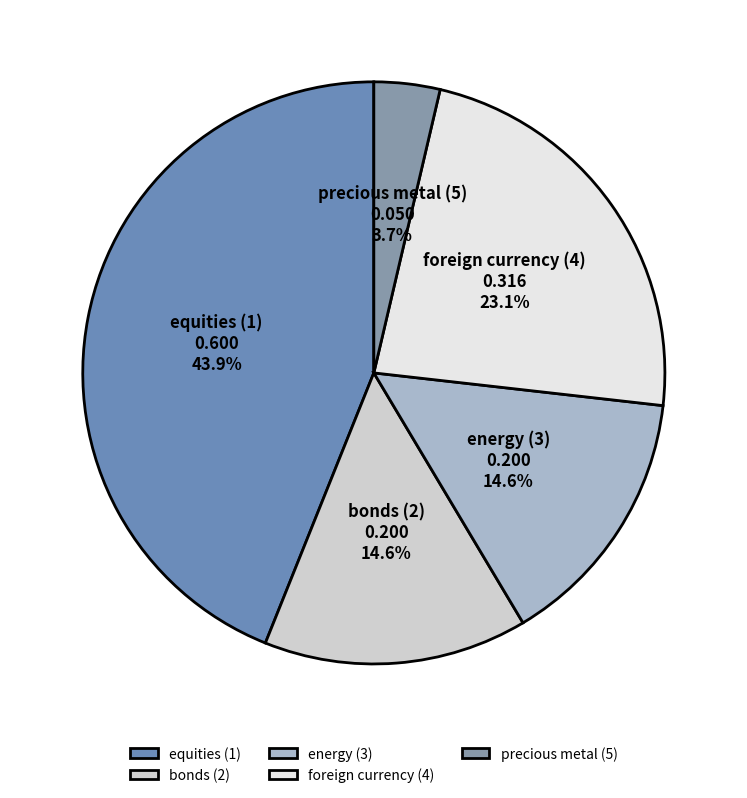

To the nearest percent, what percentage of the pie is equities (1)?

44%